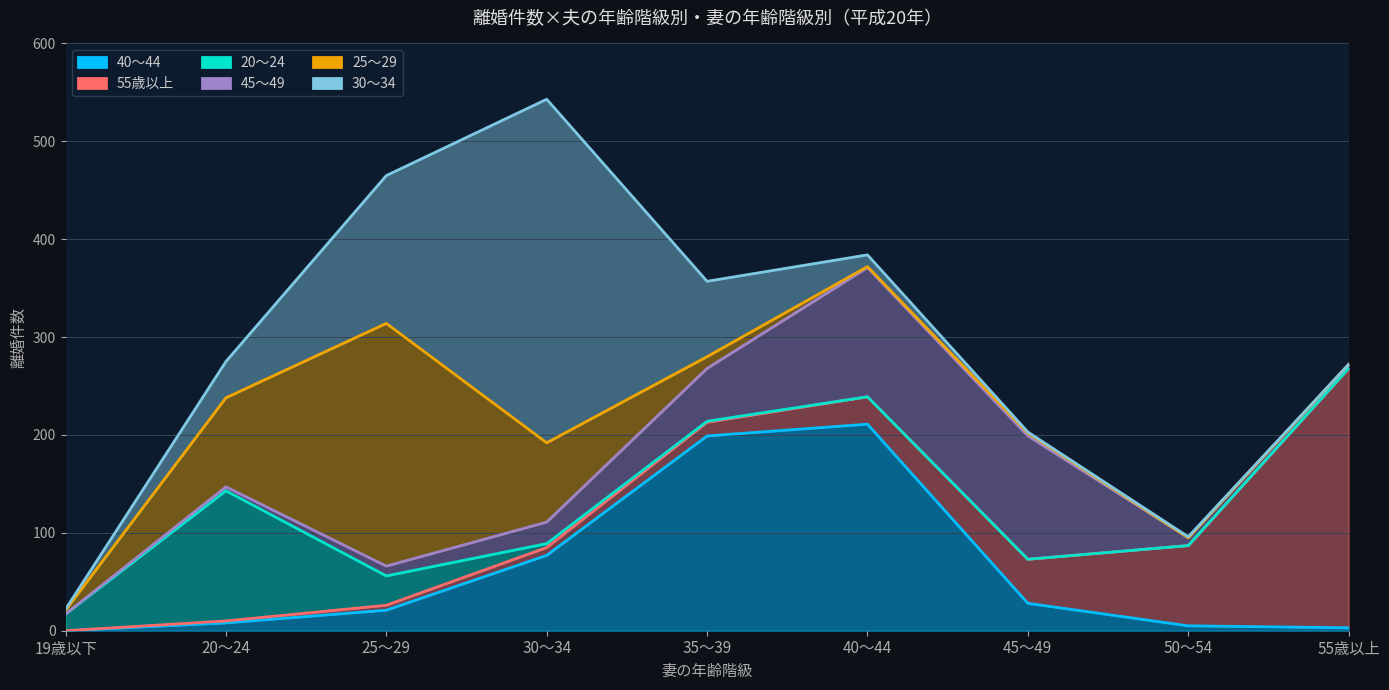

Which series has the widest spread of values?

30～34